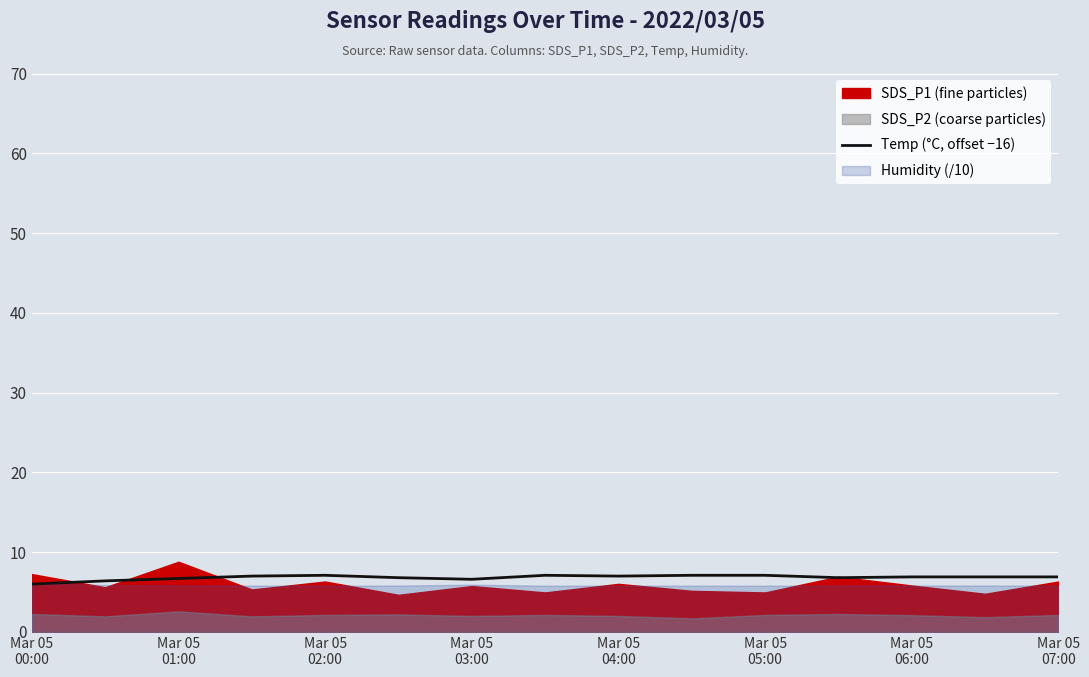

What is the lowest value of the Temp (°C, offset −16) series?

6.0